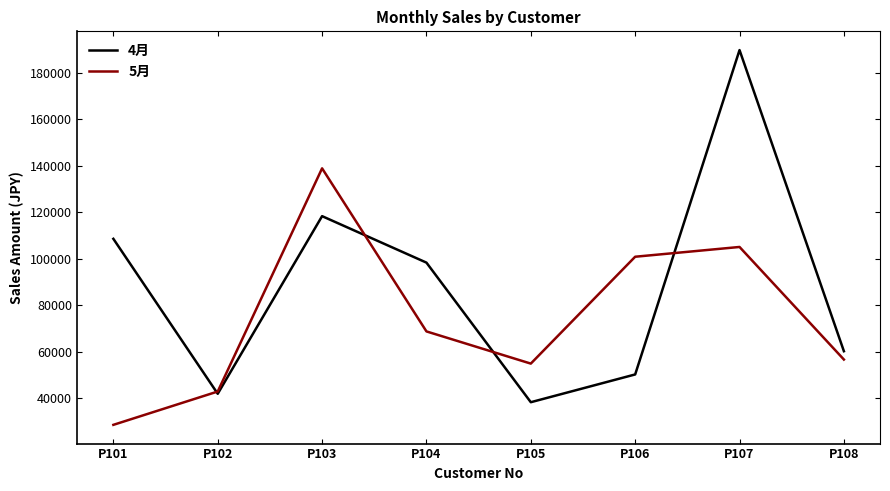

At which label does 5月 reach its minimum?

P101